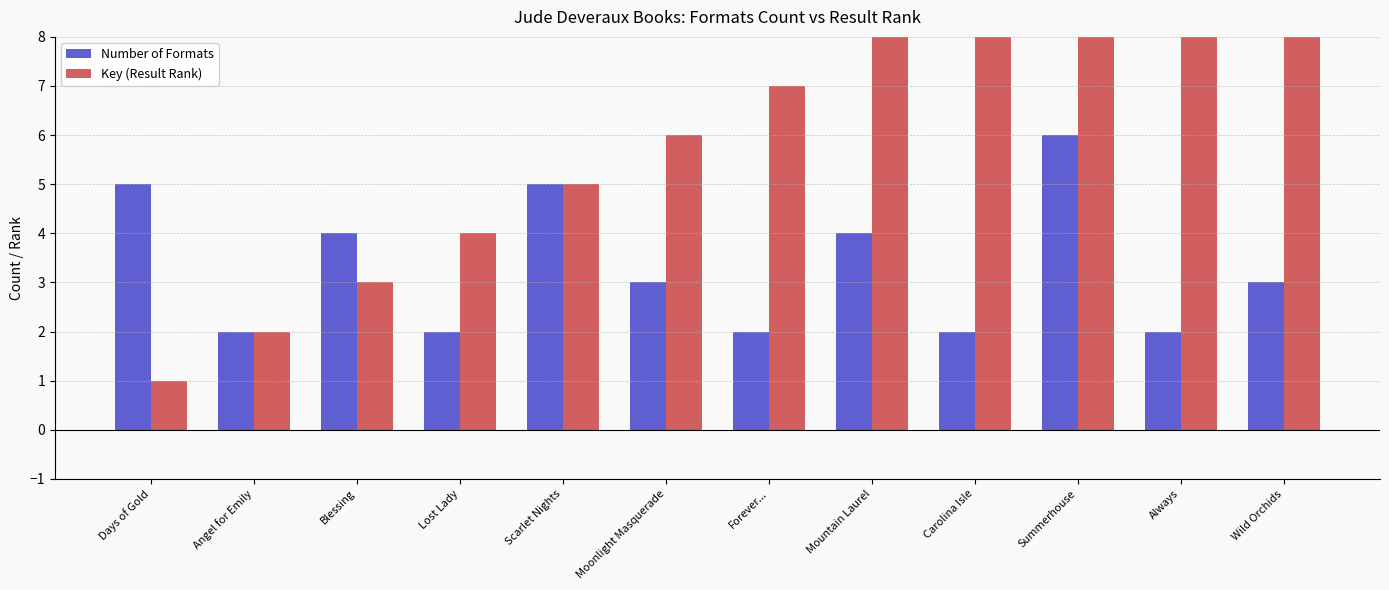

At which category is the sum across all series the highest?

Summerhouse